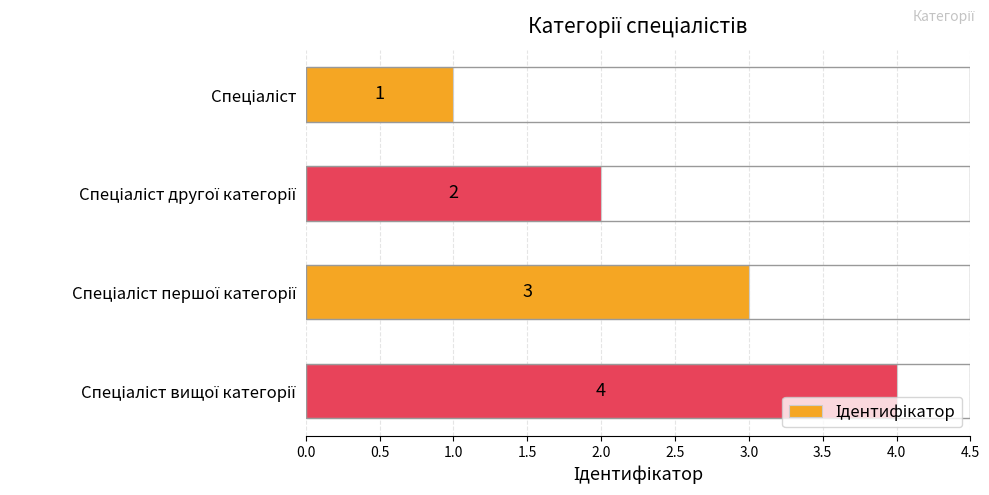

What is the maximum value shown in the chart?

4